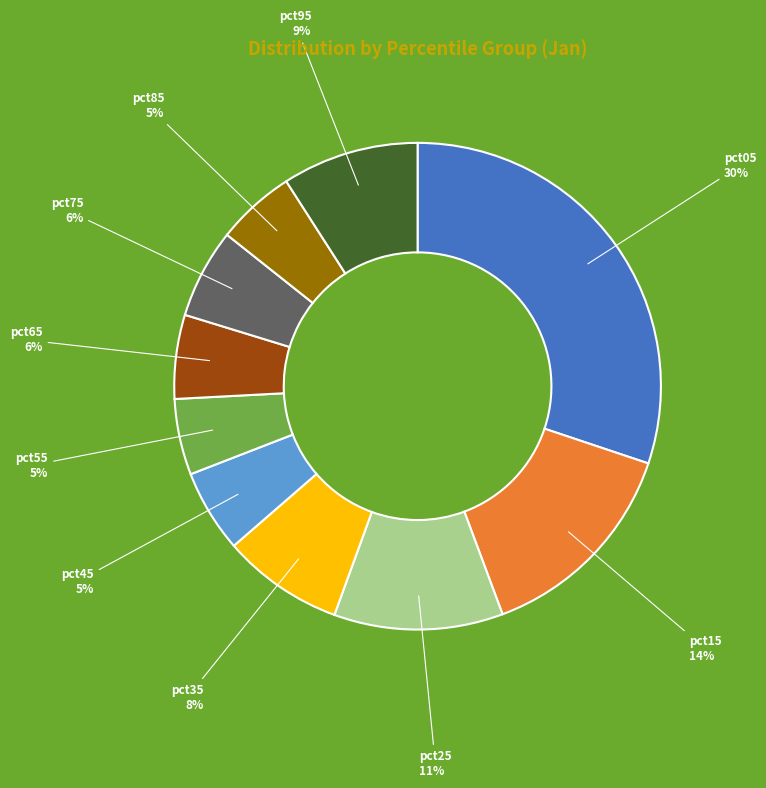

How many segments does this pie chart have?

10